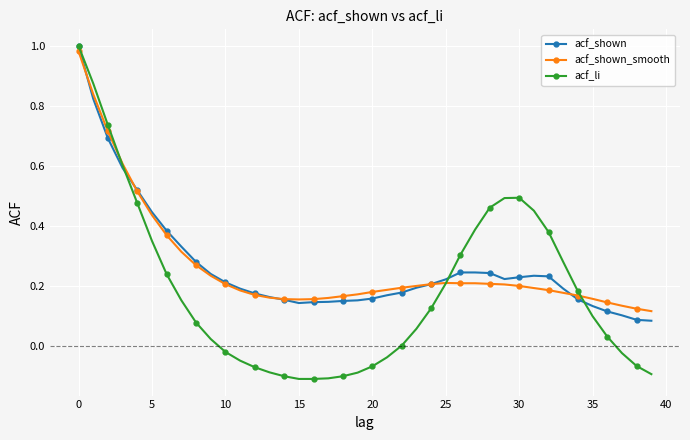

Which series has the largest range (max minus min)?

acf_li